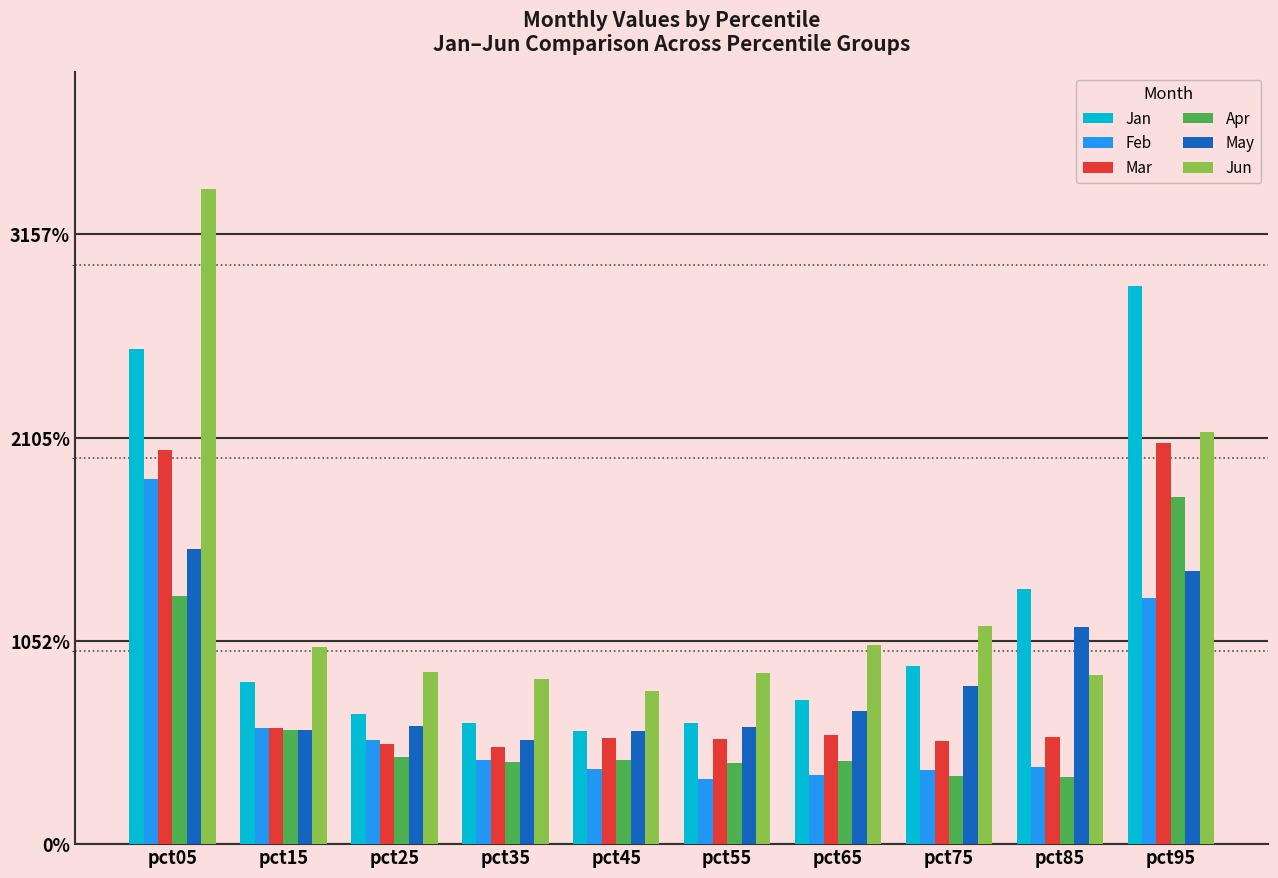

Does the chart contain any negative values?

No